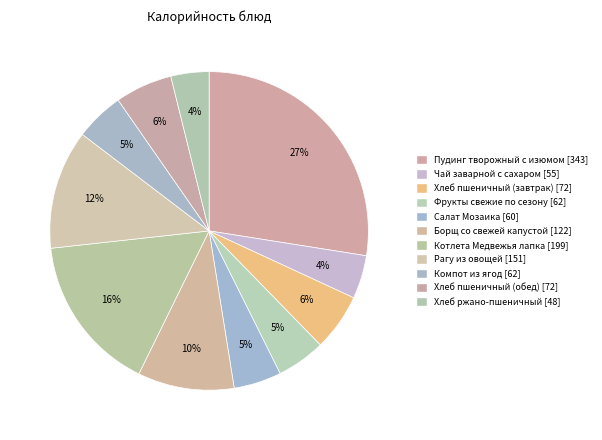

What percentage is the Хлеб пшеничный (завтрак) slice, to the nearest percent?

6%